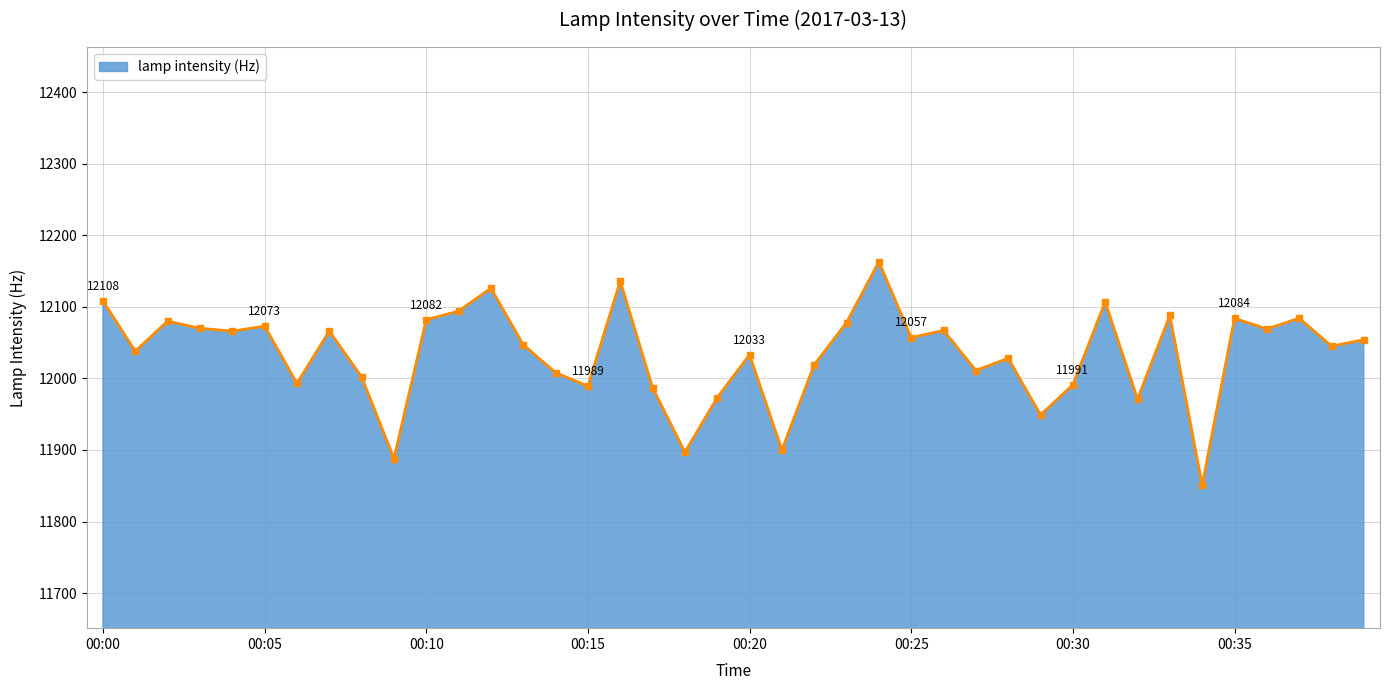

What is the difference between the maximum and minimum values?

312